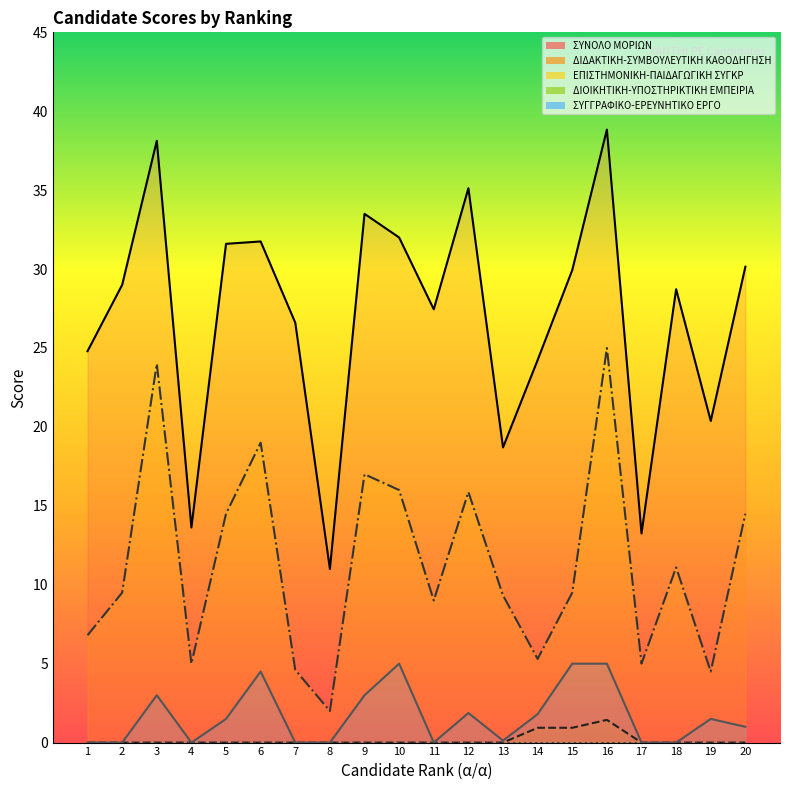

Reading left to right, what are all the values shown in this chart?

ΣΥΝΟΛΟ ΜΟΡΙΩΝ: 1=24.8	2=29.0	3=38.1	4=13.6	5=31.6	6=31.8	7=26.6	8=11.0	9=33.5	10=32.0	11=27.4	12=35.1	13=18.7	14=24.2	15=29.9	16=38.8	17=13.2	18=28.7	19=20.4	20=30.1
ΔΙΔΑΚΤΙΚΗ-ΣΥΜΒΟΥΛΕΥΤΙΚΗ ΚΑΘΟΔΗΓΗΣΗ: 1=0.0	2=0.0	3=0.0	4=0.0	5=0.0	6=0.0	7=0.0	8=0.0	9=0.0	10=0.0	11=0.0	12=0.0	13=0.0	14=0.9	15=0.9	16=1.4	17=0.0	18=0.0	19=0.0	20=0.0
ΕΠΙΣΤΗΜΟΝΙΚΗ-ΠΑΙΔΑΓΩΓΙΚΗ ΣΥΓΚΡ: 1=6.8	2=9.5	3=24.0	4=5.0	5=14.5	6=19.0	7=4.6	8=2.0	9=17.0	10=16.0	11=9.0	12=15.9	13=9.3	14=5.3	15=9.5	16=25.0	17=5.0	18=11.1	19=4.5	20=14.5
ΣΥΓΓΡΑΦΙΚΟ-ΕΡΕΥΝΗΤΙΚΟ ΕΡΓΟ: 1=0.0	2=0.0	3=3.0	4=0.0	5=1.5	6=4.5	7=0.0	8=0.0	9=3.0	10=5.0	11=0.0	12=1.9	13=0.1	14=1.8	15=5.0	16=5.0	17=0.0	18=0.0	19=1.5	20=1.0